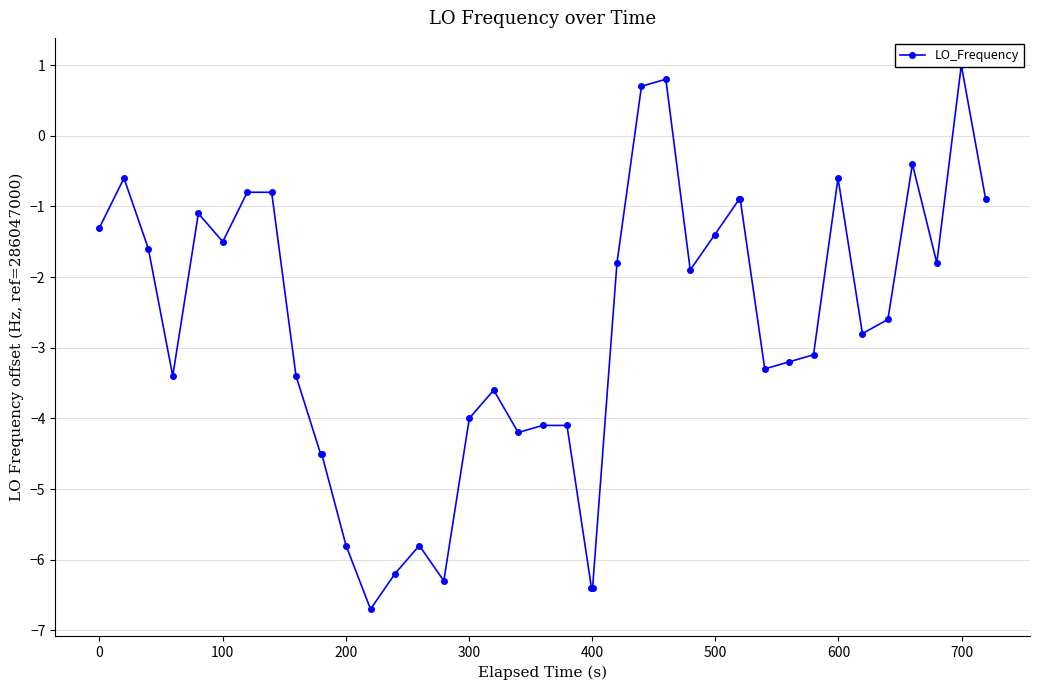

What is the maximum value shown in the chart?

1.0